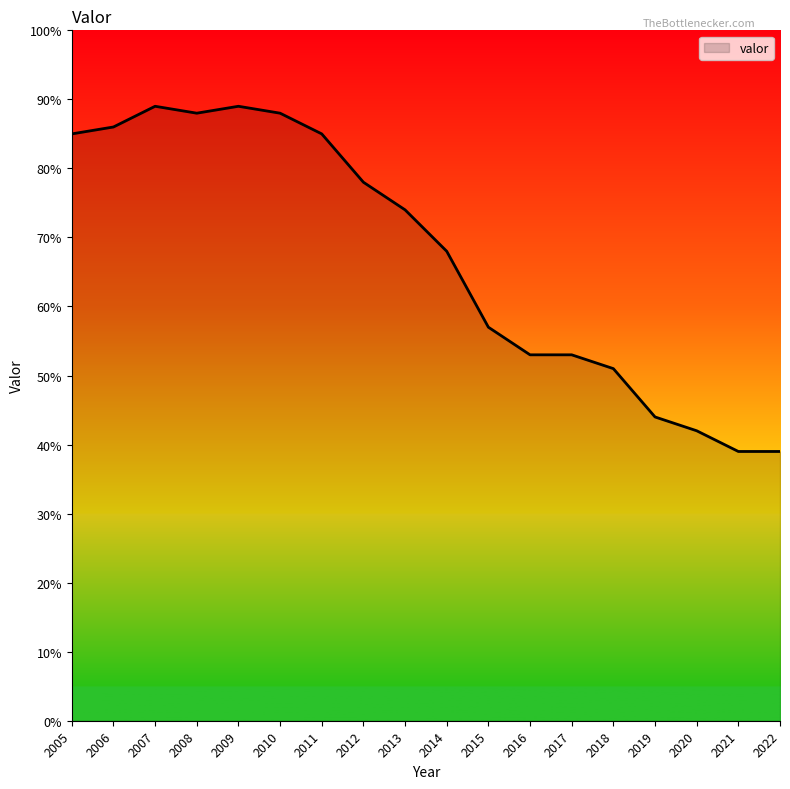

Reading left to right, extract all data points from this chart.

2005=85	2006=86	2007=89	2008=88	2009=89	2010=88	2011=85	2012=78	2013=74	2014=68	2015=57	2016=53	2017=53	2018=51	2019=44	2020=42	2021=39	2022=39